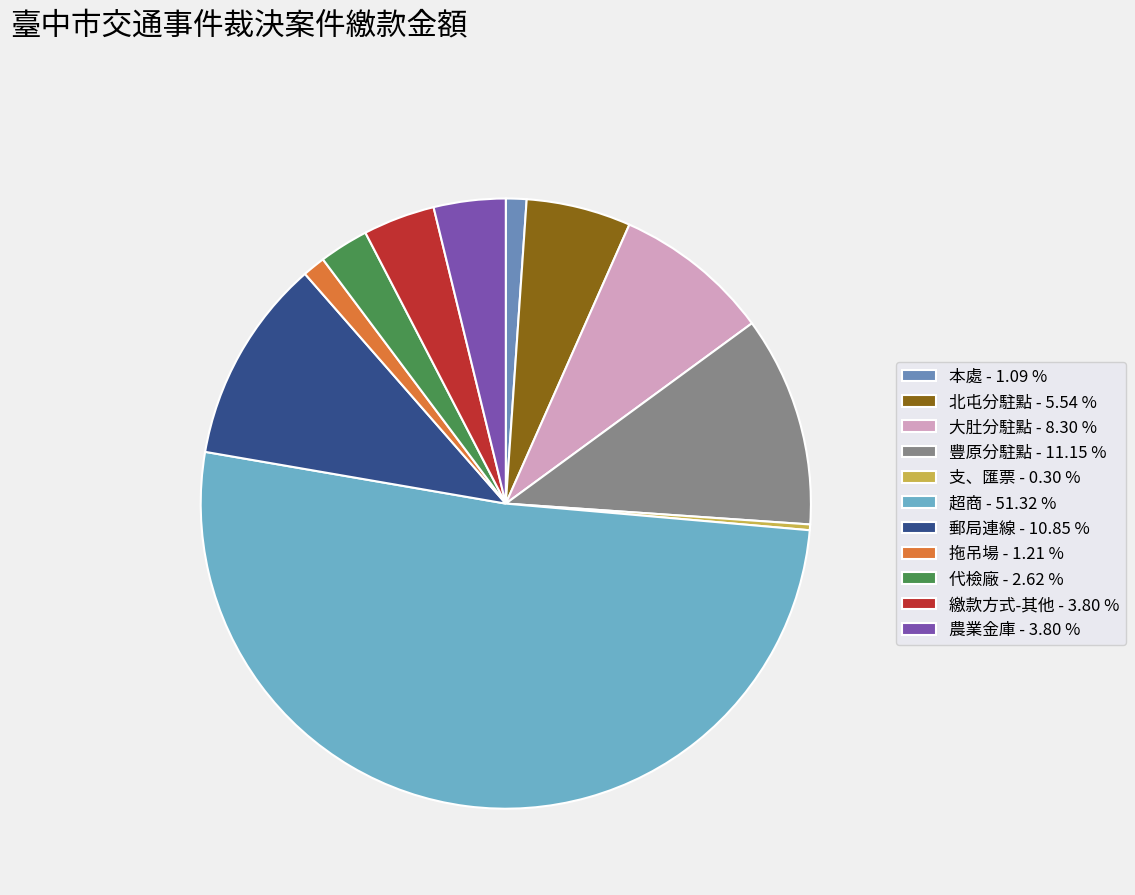

Which slice is the smallest?

支、匯票